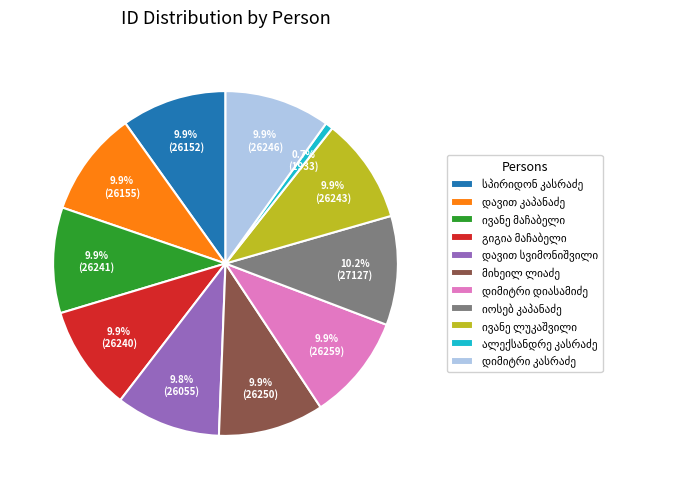

Is there a majority slice in this chart?

No